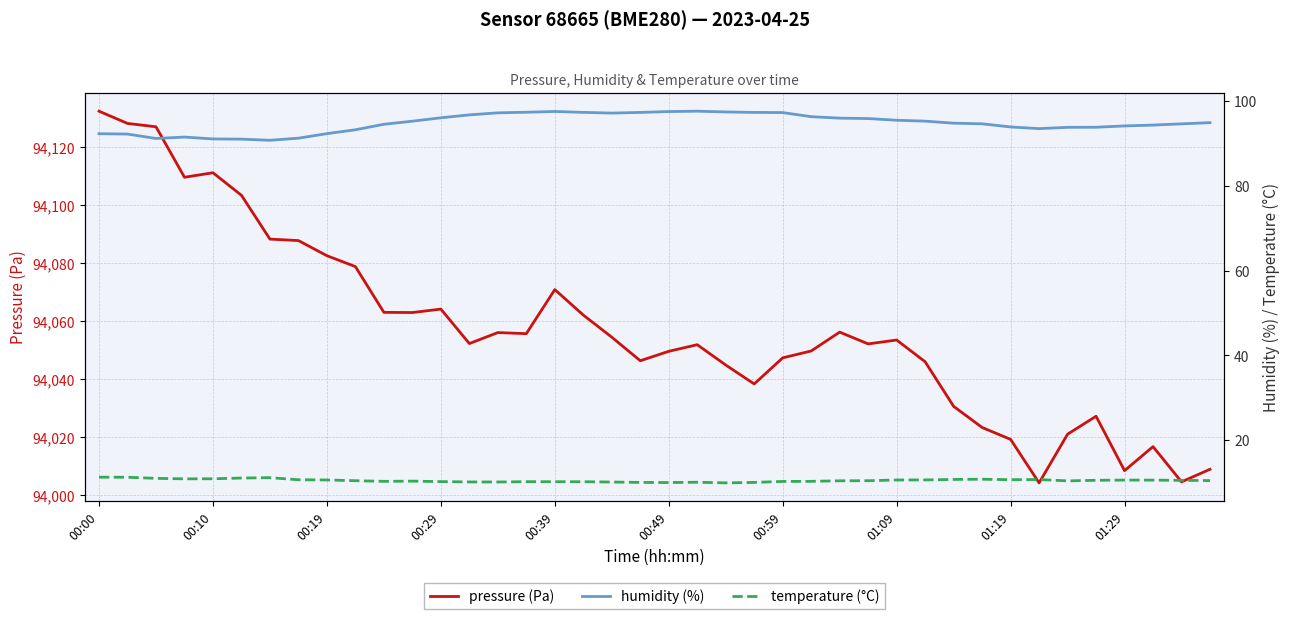

What is the minimum value for pressure (Pa)?

94004.3